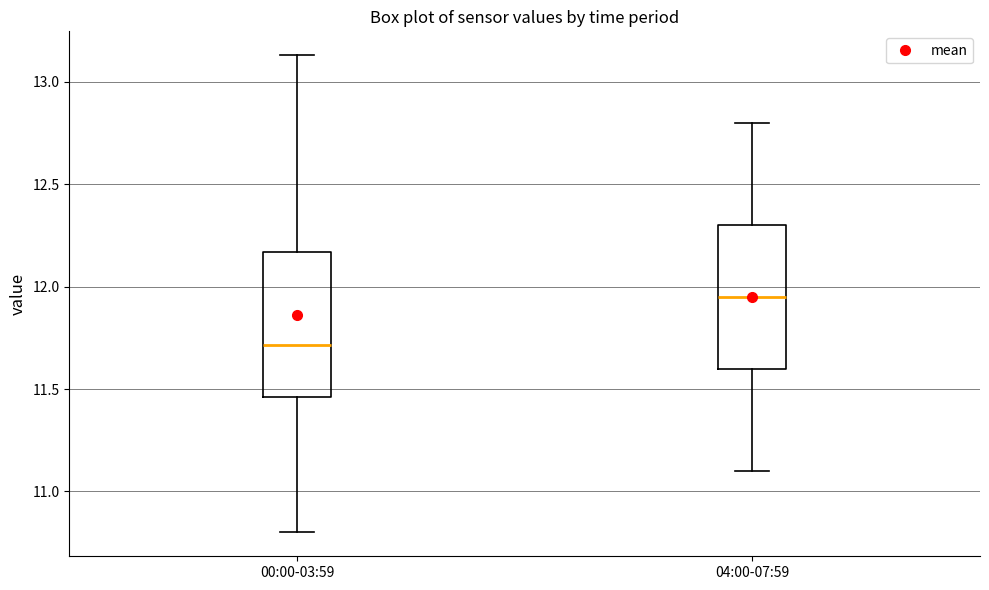

Reading left to right, read every box against the y-axis: the position of its median line, the range the box covers, and the ends of its whiskers. The values are not printed on the chart, so give them approximately, as read against the axis.

00:00-03:59: median 11.70, box 11.45 to 12.15, whiskers 10.80 to 13.15
04:00-07:59: median 11.95, box 11.60 to 12.30, whiskers 11.10 to 12.80